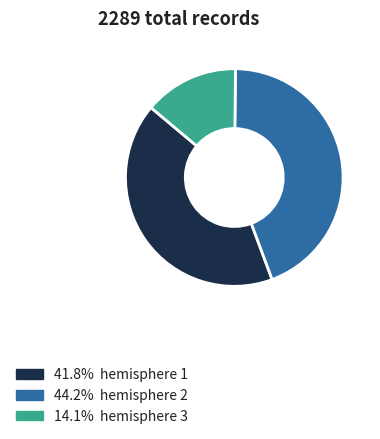

Does any single category account for the majority?

No